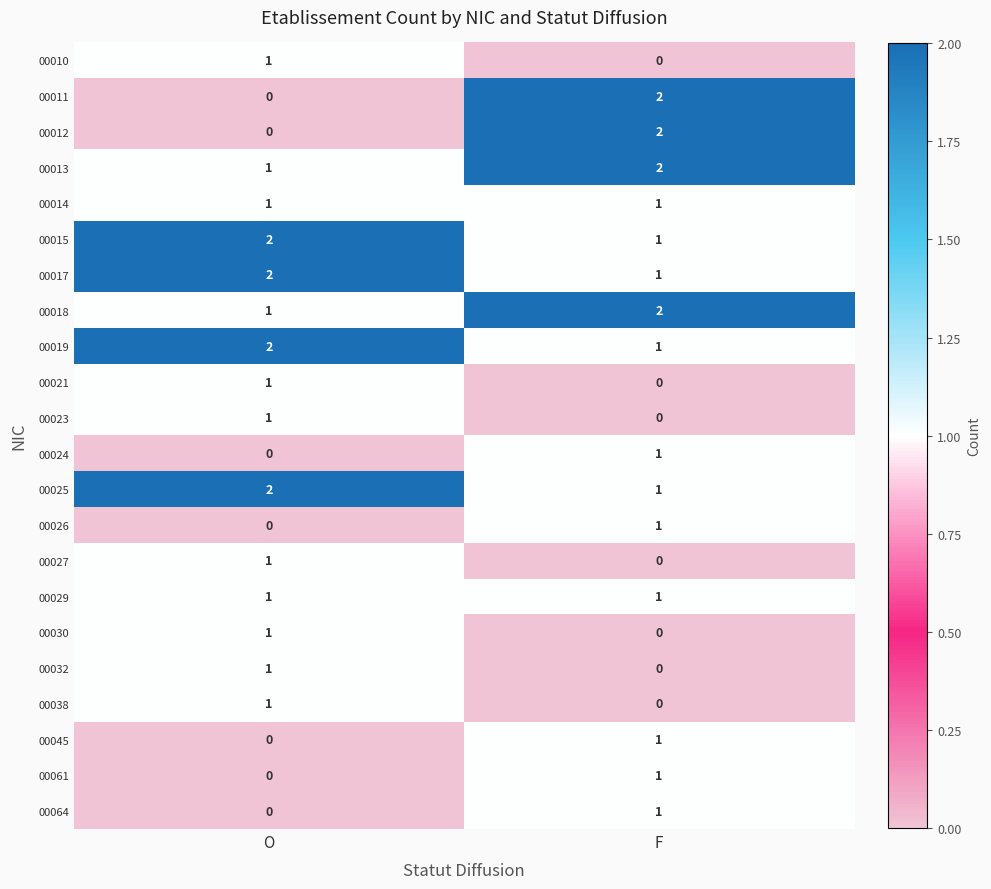

What is the total value across all series at F?

19